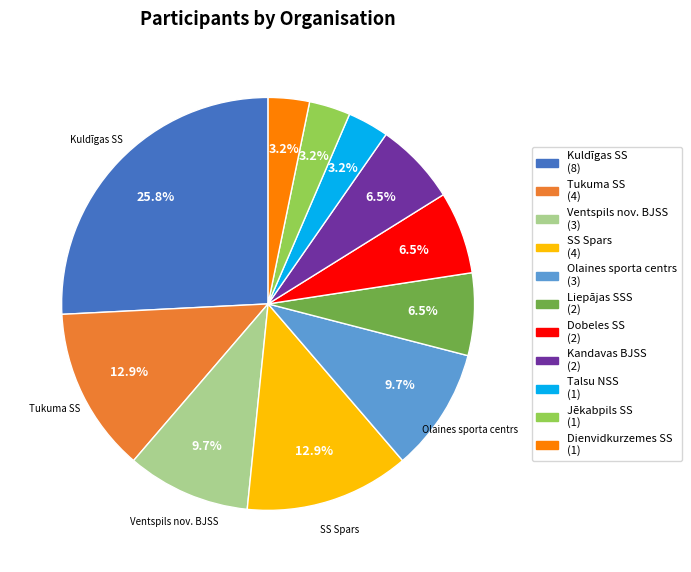

Count the number of slices in the pie.

11